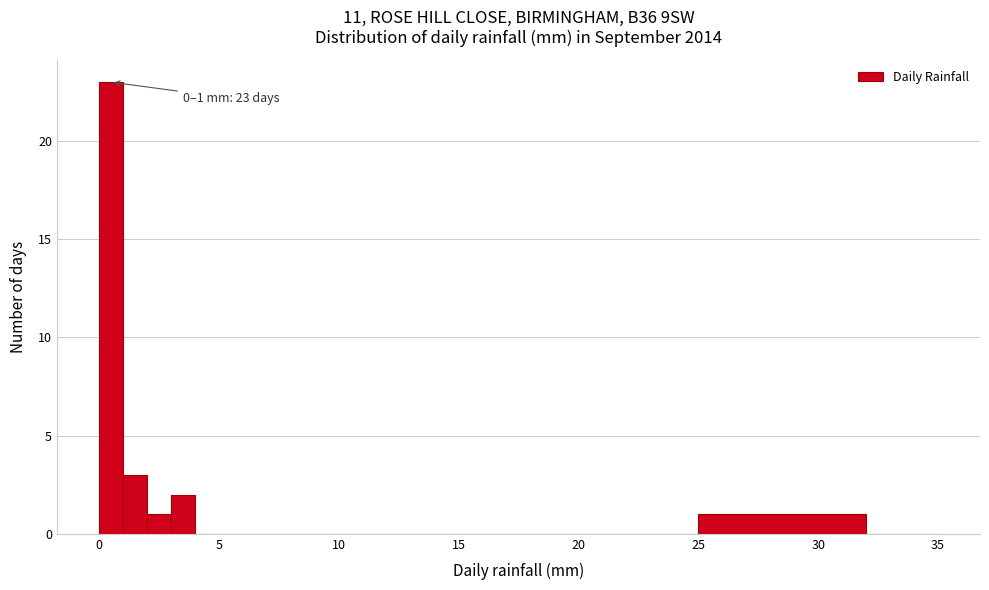

Around what value on the x-axis is the tallest bar? Give the approximate position of its centre, as read against the axis.

0.5